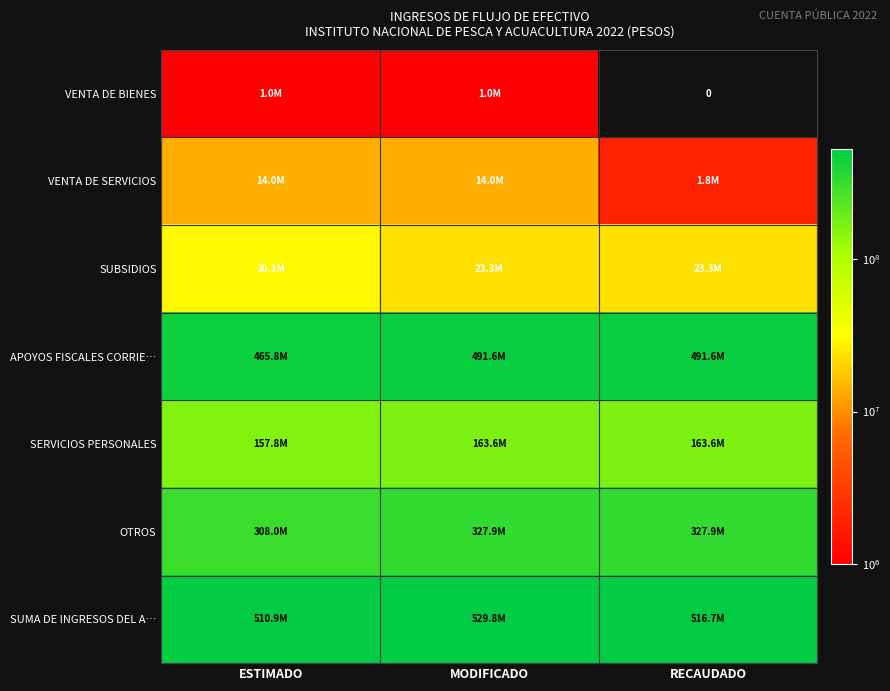

List the series in order of their peak value, lowest first.

VENTA DE BIENES, VENTA DE SERVICIOS, SUBSIDIOS, SERVICIOS PERSONALES, OTROS, APOYOS FISCALES CORRIE…, SUMA DE INGRESOS DEL A…